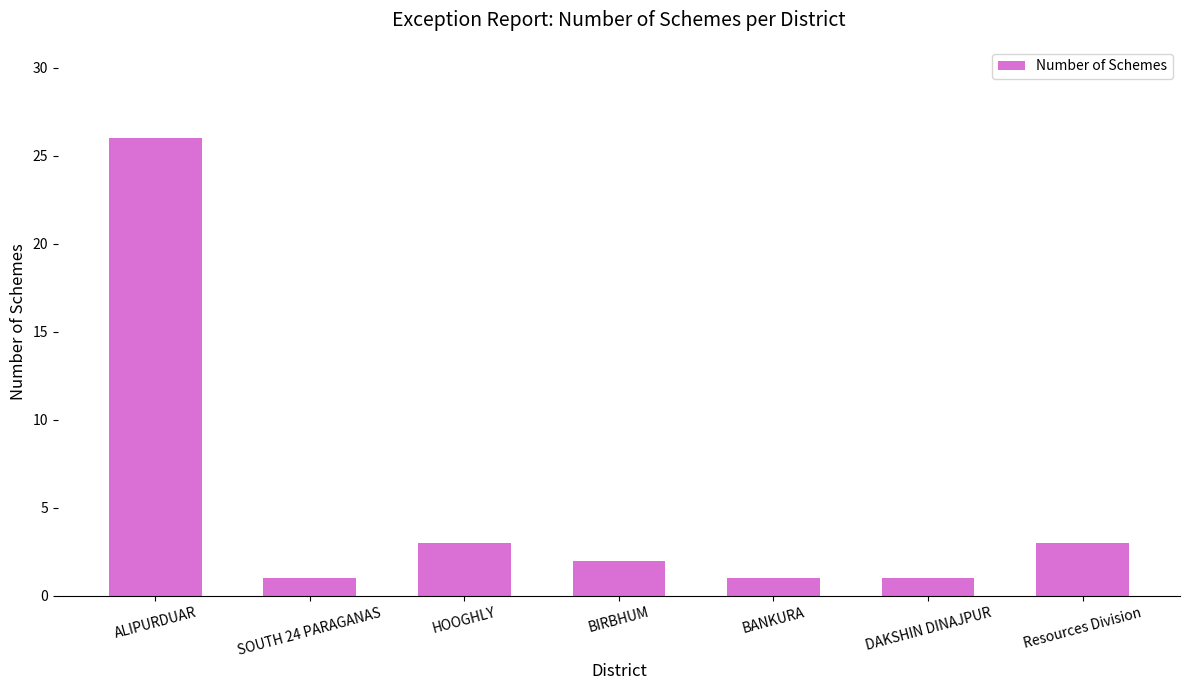

Reading left to right, transcribe all the data shown in this chart.

ALIPURDUAR=26	SOUTH 24 PARAGANAS=1	HOOGHLY=3	BIRBHUM=2	BANKURA=1	DAKSHIN DINAJPUR=1	Resources Division=3